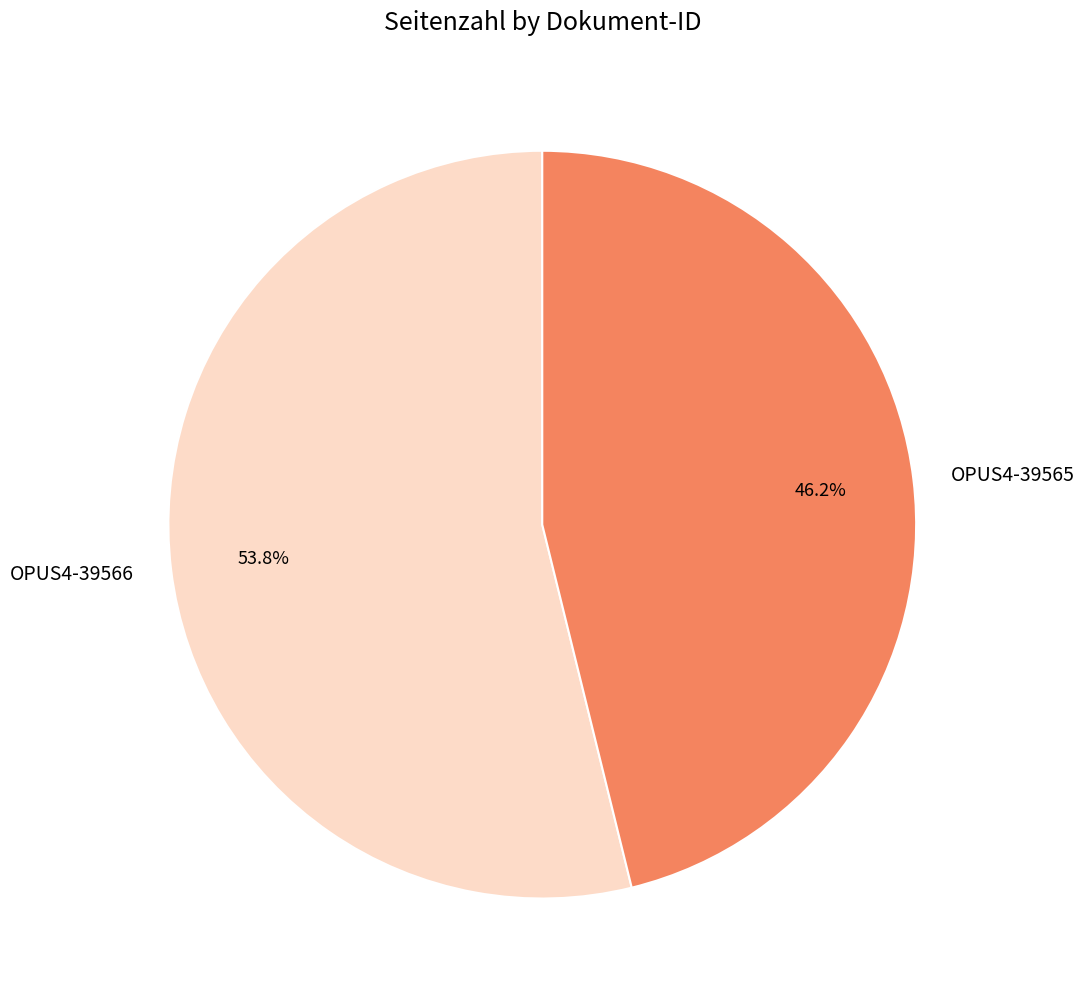

Which slice is the largest?

OPUS4-39566